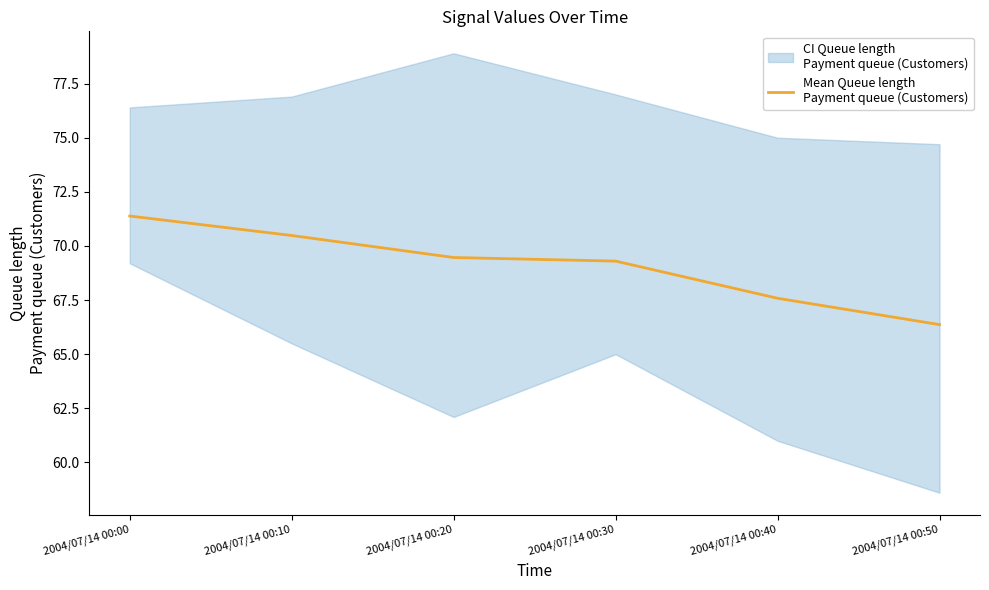

Which label corresponds to the smallest value in the chart?

2004/07/14 00:50